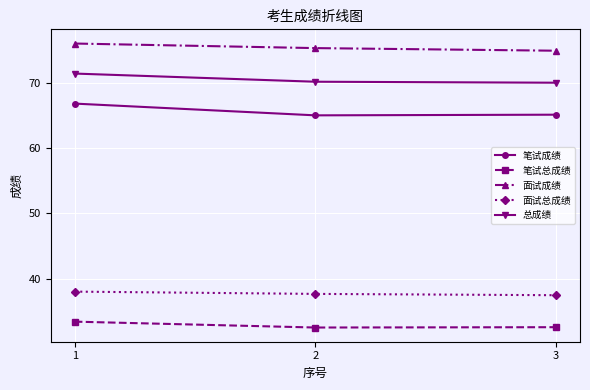

How many values in the 笔试成绩 series exceed 65?

2